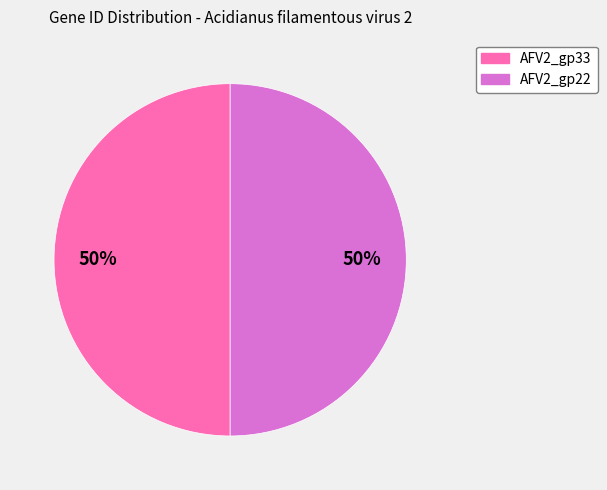

What is the ratio of the value at AFV2_gp22 to the value at AFV2_gp33?

1.0